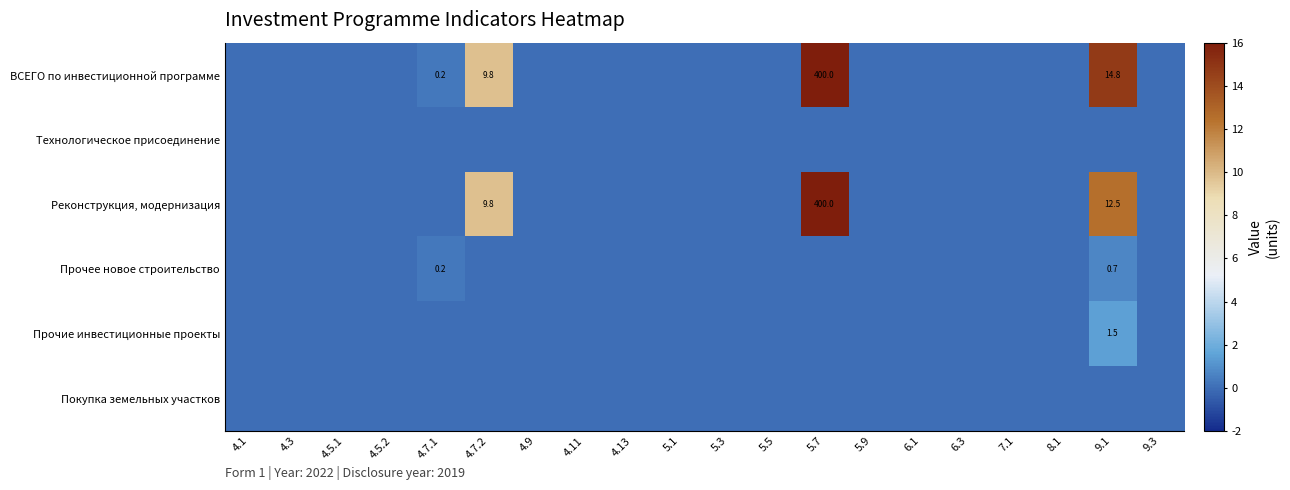

Which category has the lowest value across all series?

4.1